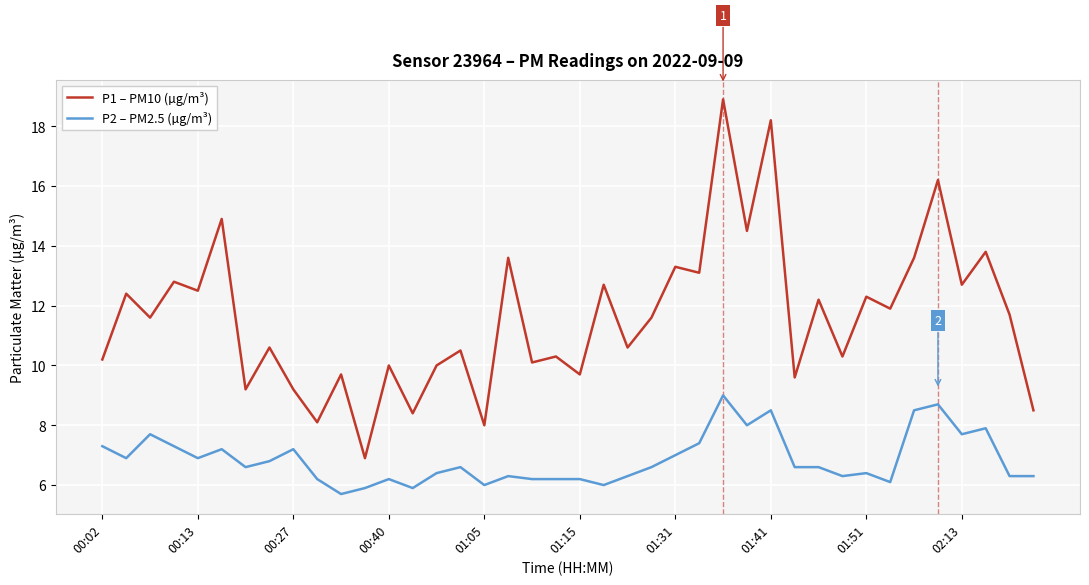

How many lines are shown in the chart?

2